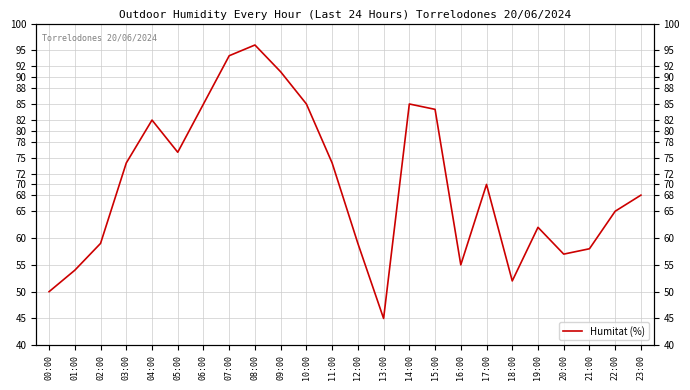

Rank the categories by value from highest to lowest.

08:00, 07:00, 09:00, 06:00, 10:00, 14:00, 15:00, 04:00, 05:00, 03:00, 11:00, 17:00, 23:00, 22:00, 19:00, 02:00, 12:00, 21:00, 20:00, 16:00, 01:00, 18:00, 00:00, 13:00